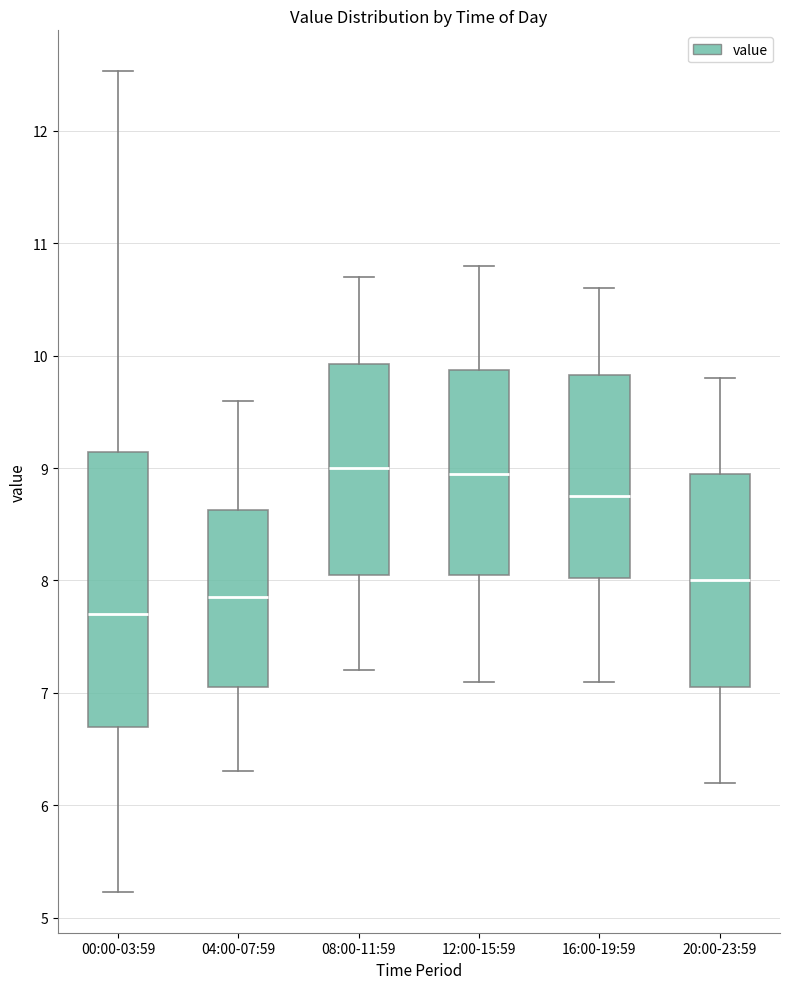

Reading left to right, read every box against the y-axis: the position of its median line, the range the box covers, and the ends of its whiskers. The values are not printed on the chart, so give them approximately, as read against the axis.

00:00-03:59: median 7.7, box 6.7 to 9.1, whiskers 5.2 to 12.5
04:00-07:59: median 7.9, box 7.1 to 8.6, whiskers 6.3 to 9.6
08:00-11:59: median 9.0, box 8.1 to 9.9, whiskers 7.2 to 10.7
12:00-15:59: median 9.0, box 8.1 to 9.9, whiskers 7.1 to 10.8
16:00-19:59: median 8.8, box 8.0 to 9.8, whiskers 7.1 to 10.6
20:00-23:59: median 8.0, box 7.1 to 9.0, whiskers 6.2 to 9.8